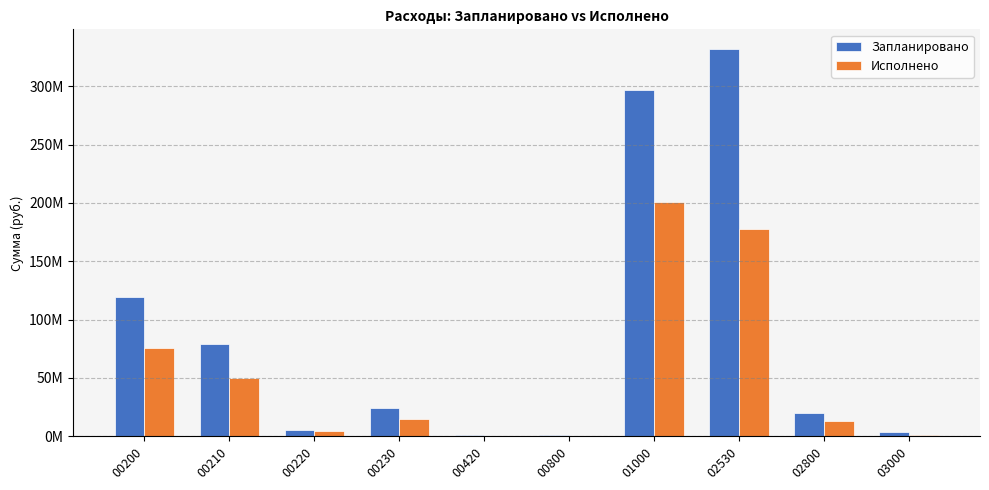

Between 01000 and 03000, which series saw the biggest shift?

Запланировано